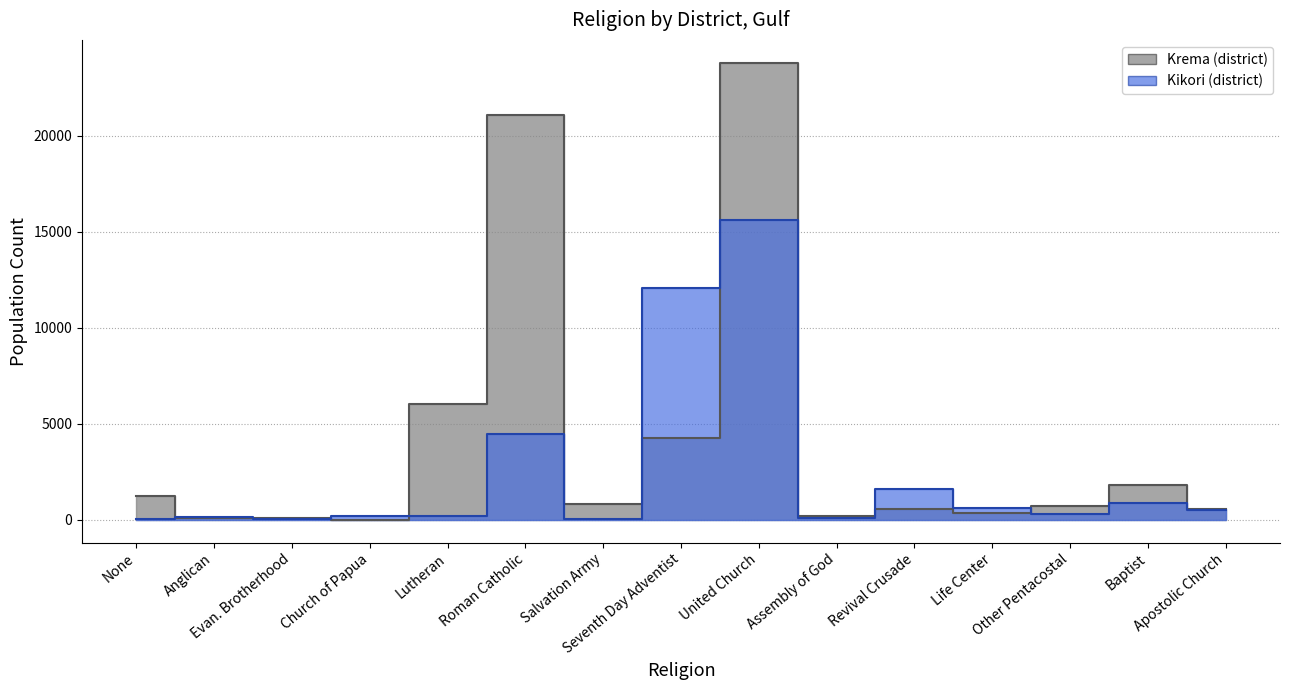

Reading left to right, what are all the values shown in this chart?

Krema: 1228	106	69	10	6027	21071	836	4267	23788	188	556	364	707	1795	540
Kikori: 52	118	47	203	205	4466	37	12063	15587	111	1580	606	314	852	498